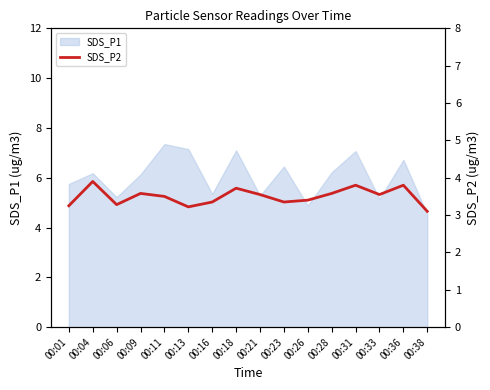

Where does the SDS_P1 series first go above 6?

00:04